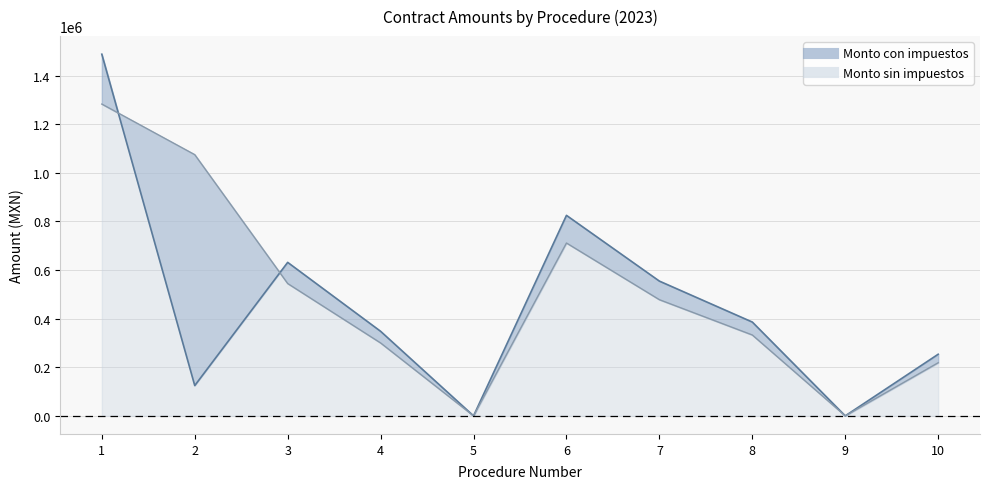

Which has a higher value, 7 or 1?

1